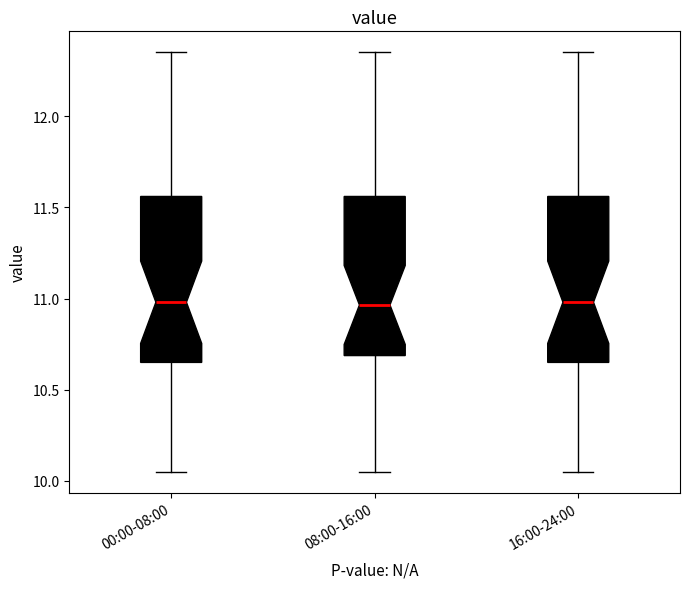

Reading left to right, read every box against the y-axis: the position of its median line, the range the box covers, and the ends of its whiskers. The values are not printed on the chart, so give them approximately, as read against the axis.

00:00-08:00: median 11.00, box 10.65 to 11.55, whiskers 10.05 to 12.35
08:00-16:00: median 10.95, box 10.70 to 11.55, whiskers 10.05 to 12.35
16:00-24:00: median 11.00, box 10.65 to 11.55, whiskers 10.05 to 12.35